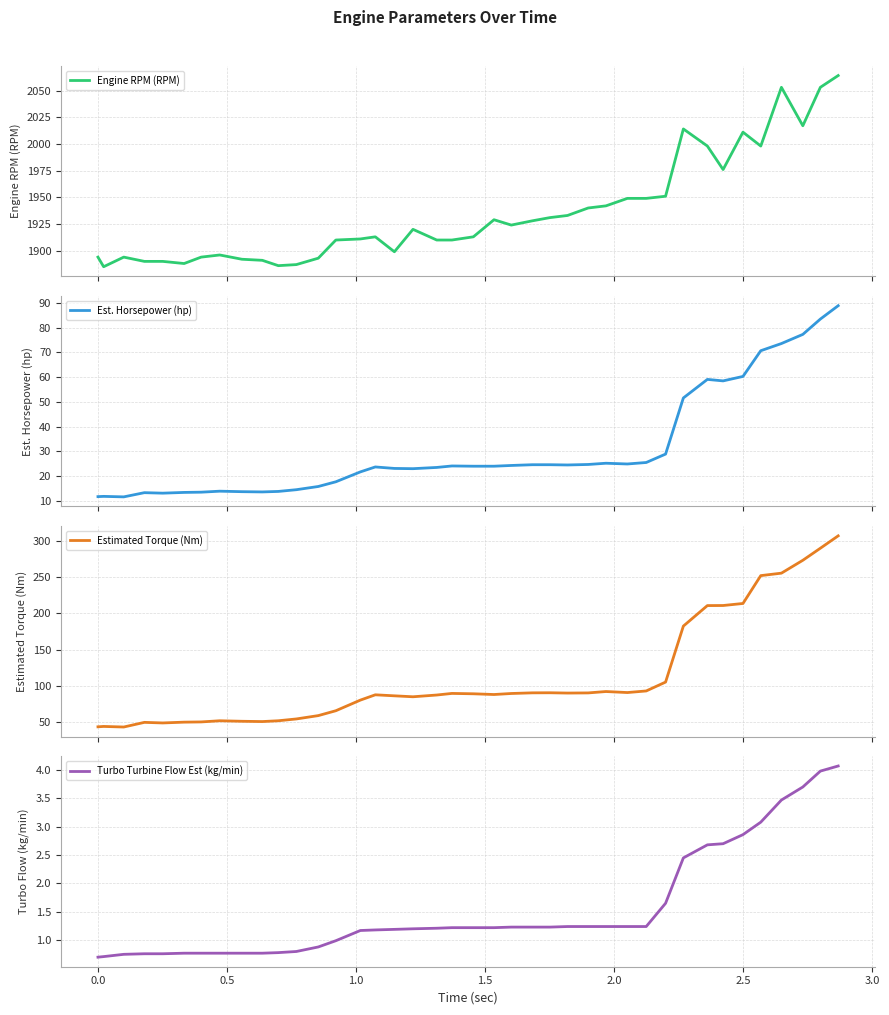

Reading left to right, list all the values displayed in this chart.

Engine RPM (RPM): 1894.0	1885.0	1894.0	1890.0	1890.0	1888.0	1894.0	1896.0	1892.0	1891.0	1886.0	1887.0	1893.0	1910.0	1911.0	1913.0	1899.0	1920.0	1910.0	1910.0	1913.0	1929.0	1924.0	1928.0	1931.0	1933.0	1940.0	1942.0	1949.0	1949.0	1951.0	2014.0	1998.0	1976.0	2011.0	1998.0	2053.0	2017.0	2053.0	2064.0
Est. Horsepower (hp): 11.7	11.8	11.6	13.3	13.1	13.4	13.5	13.9	13.7	13.6	13.8	14.5	15.8	17.7	21.7	23.7	23.1	23.0	23.5	24.1	24.0	24.0	24.3	24.6	24.6	24.5	24.7	25.2	24.9	25.5	28.9	51.6	59.1	58.5	60.3	70.7	73.6	77.3	83.5	88.9
Estimated Torque (Nm): 44.0	44.5	43.7	50.1	49.3	50.4	50.7	52.3	51.6	51.2	52.3	54.8	59.4	66.1	80.7	88.0	86.6	85.3	87.7	89.9	89.4	88.4	89.8	90.7	90.8	90.4	90.6	92.5	91.1	93.3	105.5	182.5	210.7	210.8	213.6	251.9	255.3	273.0	289.6	306.6
Turbo Turbine Flow Est (kg/min): 0.7	0.7	0.8	0.8	0.8	0.8	0.8	0.8	0.8	0.8	0.8	0.8	0.9	1.0	1.2	1.2	1.2	1.2	1.2	1.2	1.2	1.2	1.2	1.2	1.2	1.2	1.2	1.2	1.2	1.2	1.6	2.5	2.7	2.7	2.9	3.1	3.5	3.7	4.0	4.1